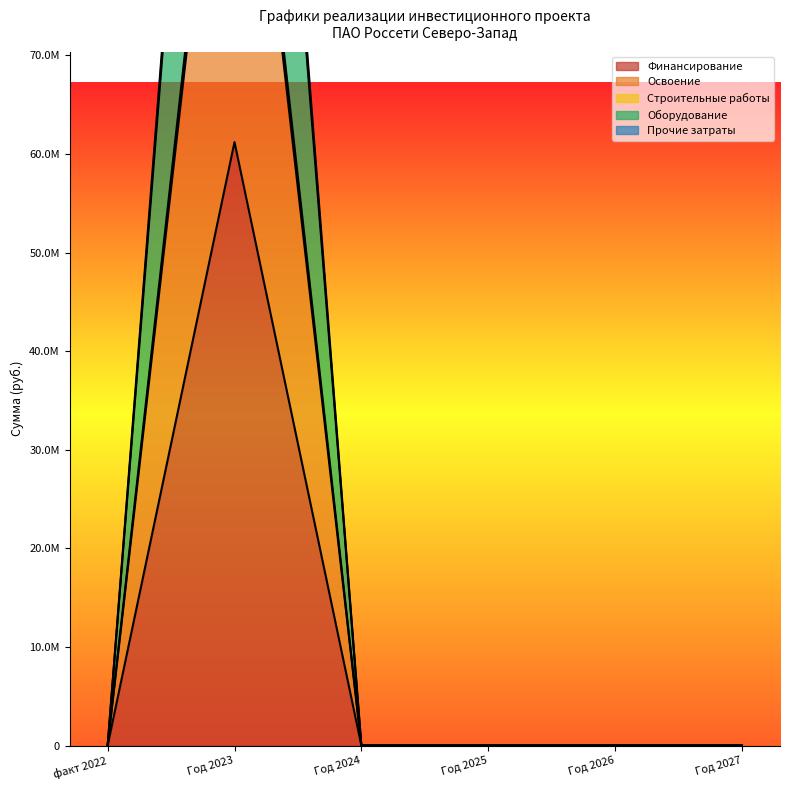

What position from the right is Год 2023?

5